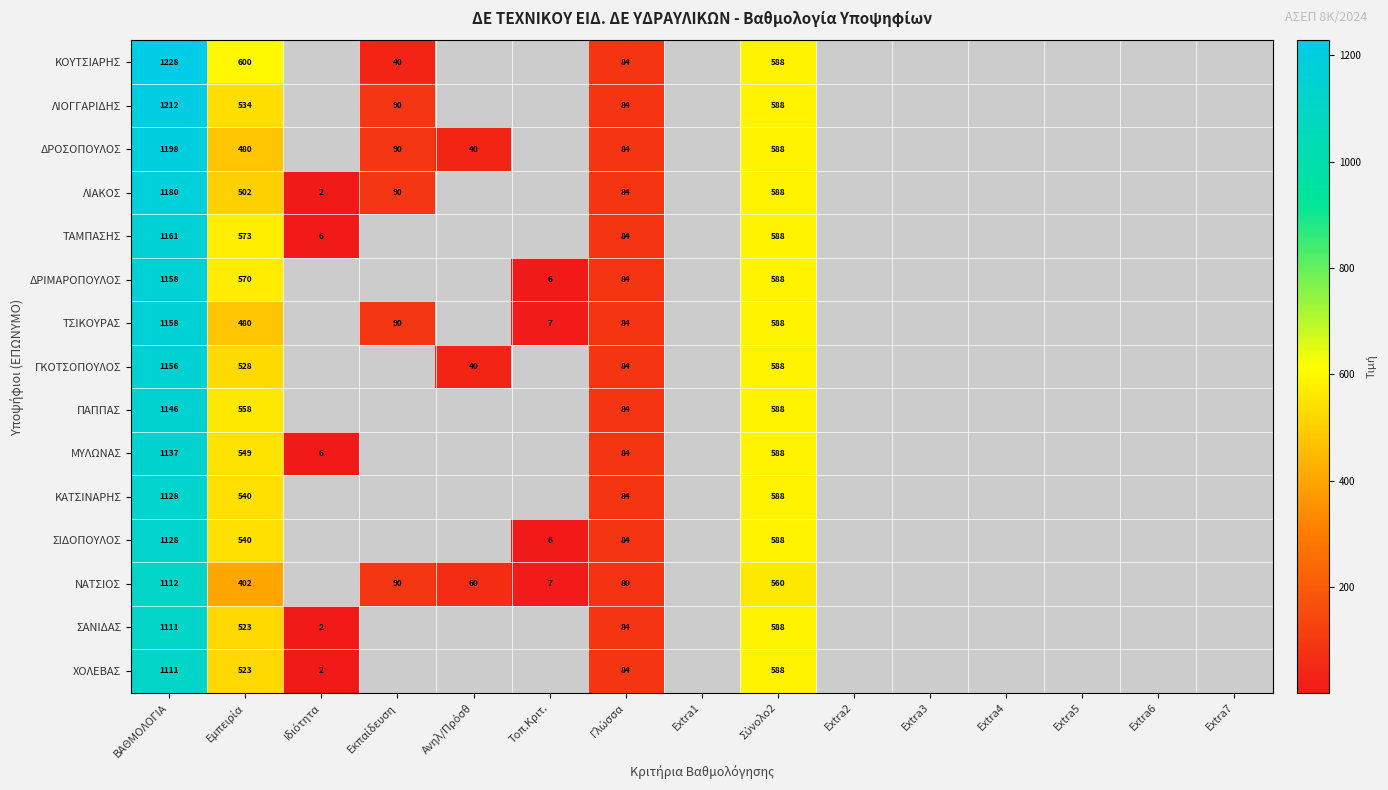

Is it true that ΓΚΟΤΣΟΠΟΥΛΟΣ equals 1792 at ΒΑΘΜΟΛΟΓΙΑ?

False